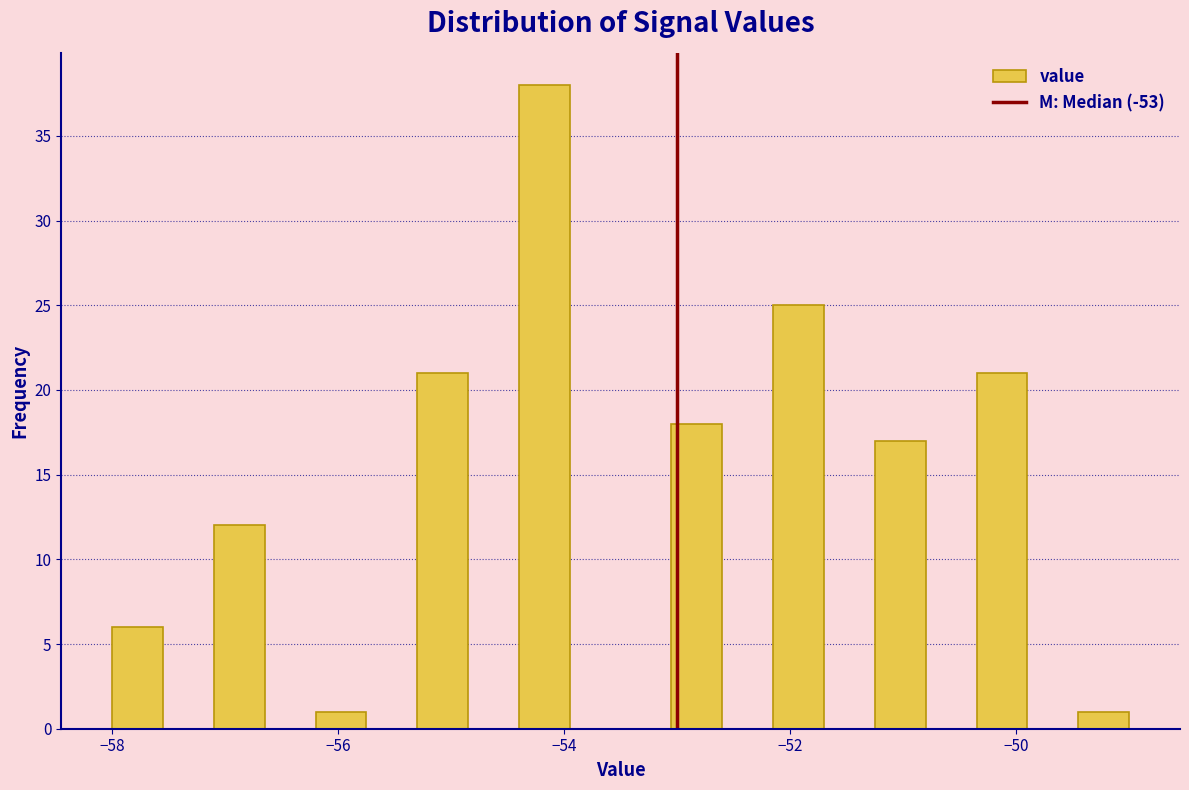

Around what value on the x-axis is the tallest bar? Give the approximate position of its centre, as read against the axis.

-54.2